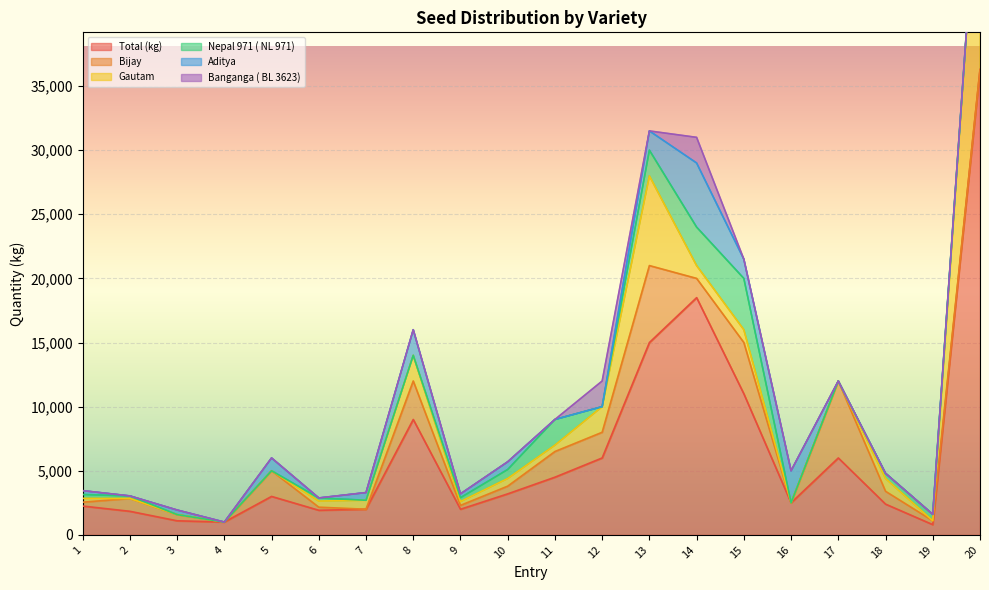

Rank the categories by Nepal 971 ( NL 971) value from lowest to highest.

3, 4, 5, 7, 8, 12, 16, 17, 20, 2, 6, 1, 9, 18, 19, 10, 11, 13, 14, 15